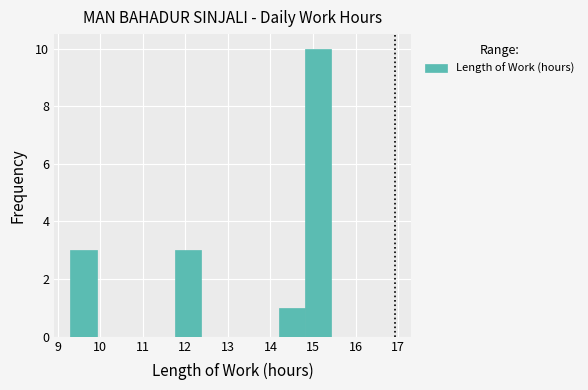

Reading left to right, list every bar in this chart as the range it spans on the x-axis followed by its height. Neither the bar edges nor the heights are printed on the chart, so give them approximately, as read against the axes.

9.3 to 9.9: 3
9.9 to 10.5: 0
10.5 to 11.1: 0
11.1 to 11.8: 0
11.8 to 12.4: 3
12.4 to 13.0: 0
13.0 to 13.6: 0
13.6 to 14.2: 0
14.2 to 14.8: 1
14.8 to 15.4: 10